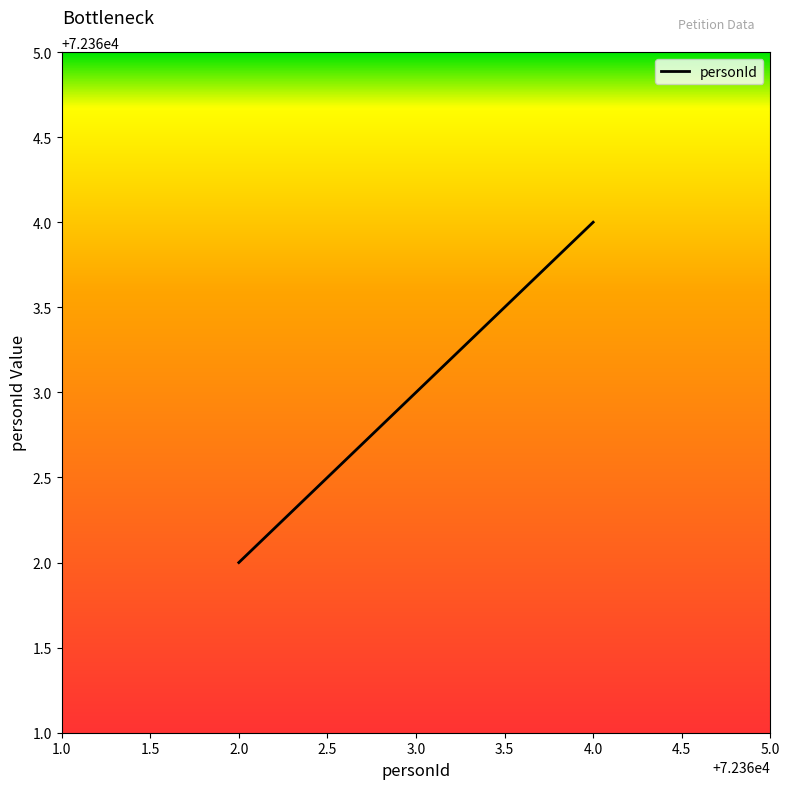

At which category does the chart reach its peak across all series?

4.0